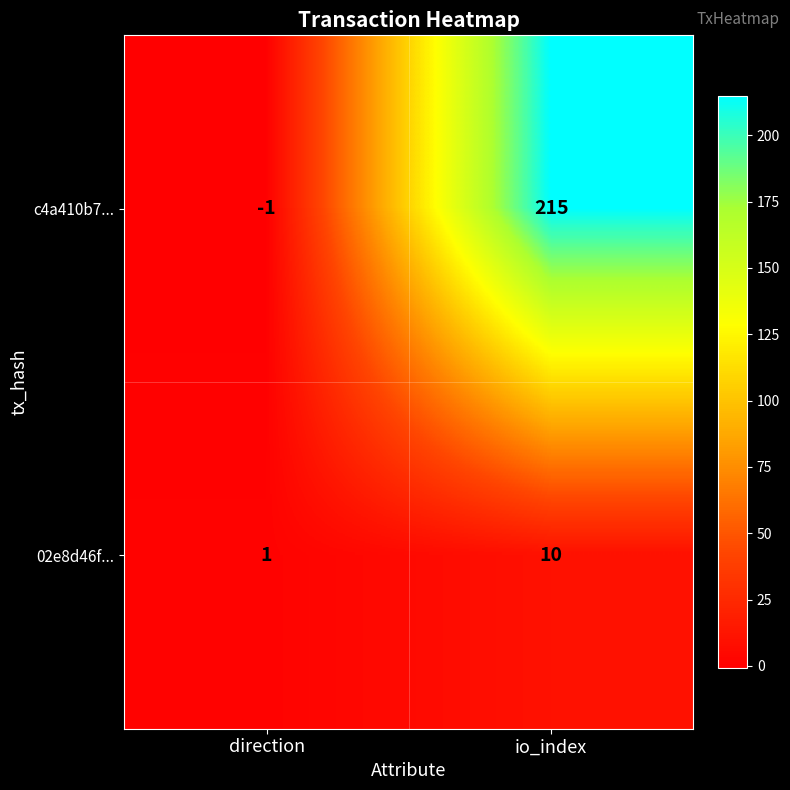

Which series has the largest total across all categories?

c4a410b7...